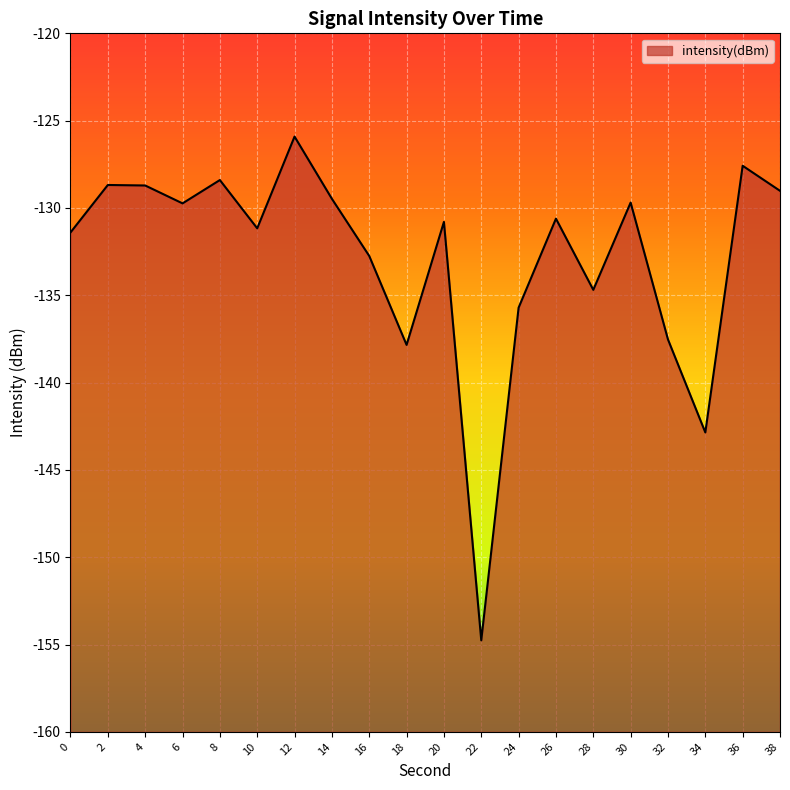

Rank the categories by value from highest to lowest.

12, 36, 8, 2, 4, 38, 14, 30, 6, 26, 20, 10, 0, 16, 28, 24, 32, 18, 34, 22